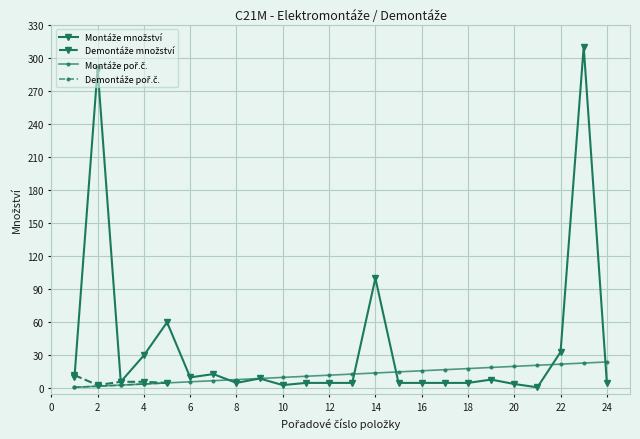

Does the chart display data point markers on the line(s)?

Yes